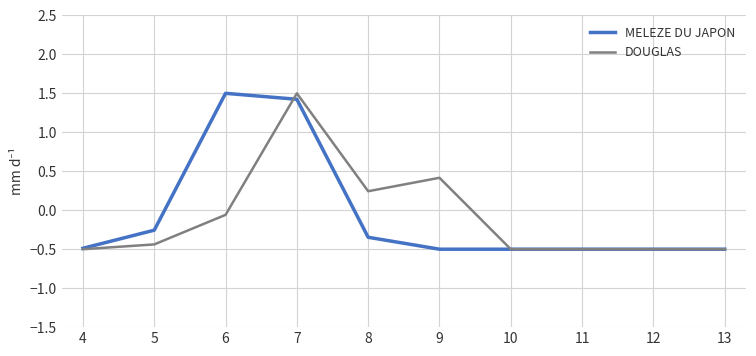

What is the highest value of the MELEZE DU JAPON series?

1.5